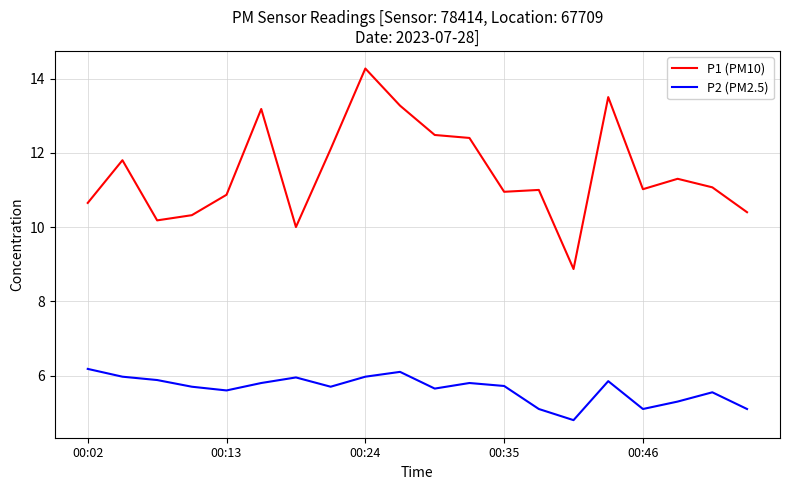

List the series in order of their overall mean, highest first.

P1 (PM10), P2 (PM2.5)